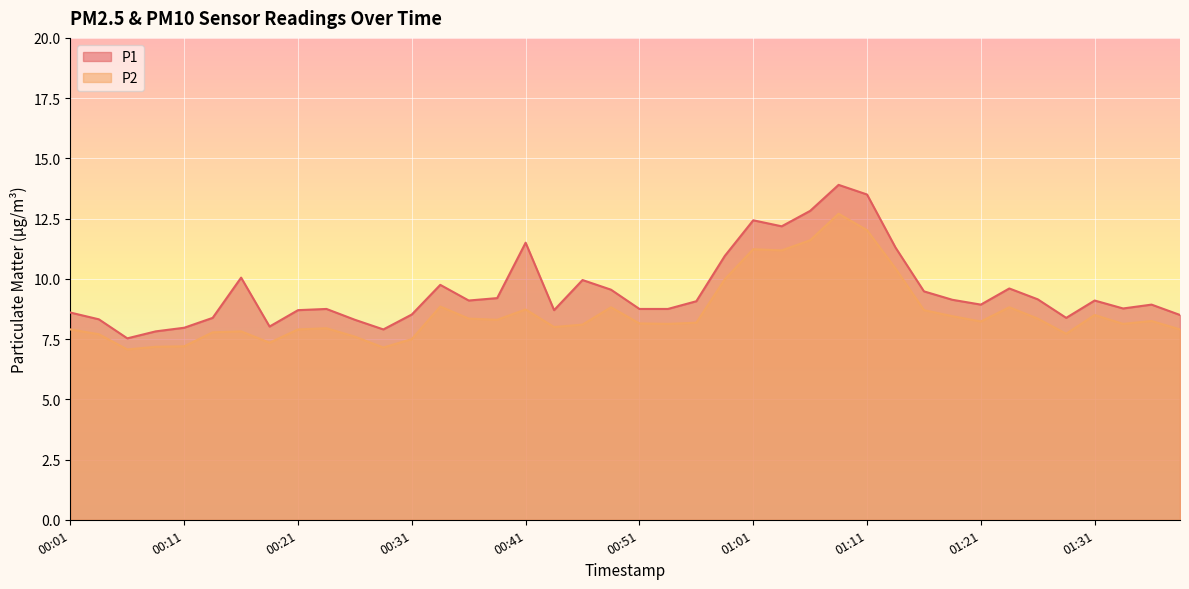

How many lines are shown in the chart?

2